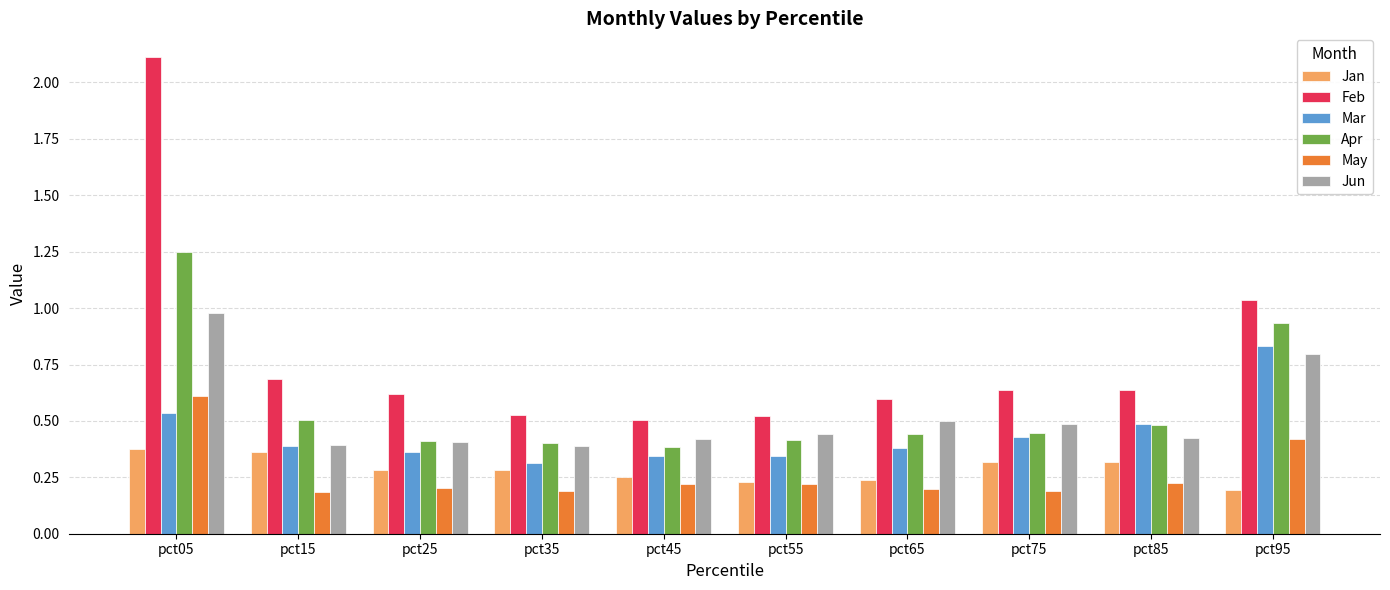

What is the total value across all series at pct45?

2.1